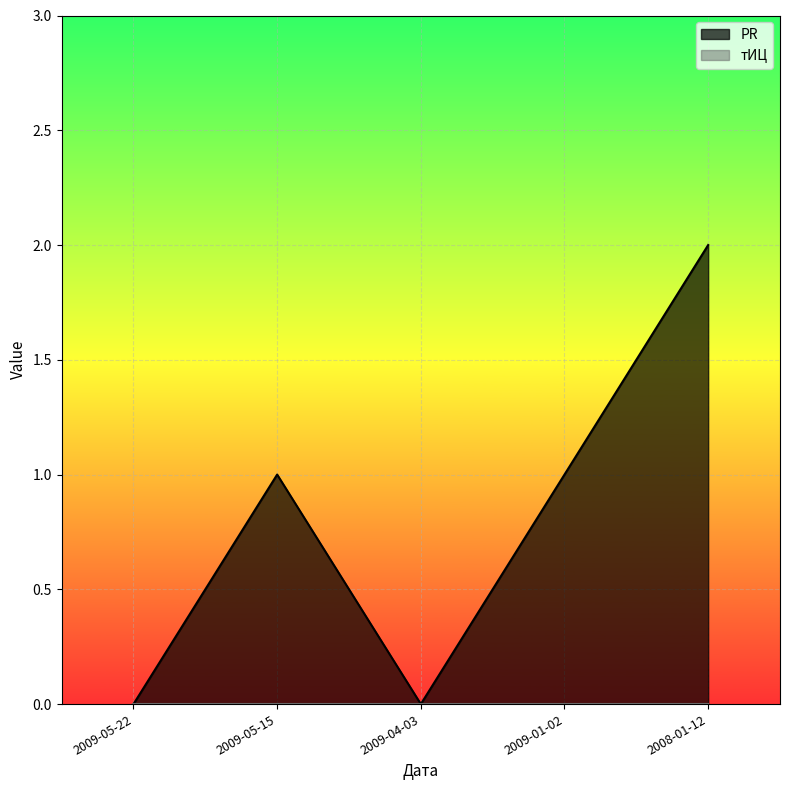

What is the ratio of the value at 2009-01-02 to the value at 2008-01-12?

0.5